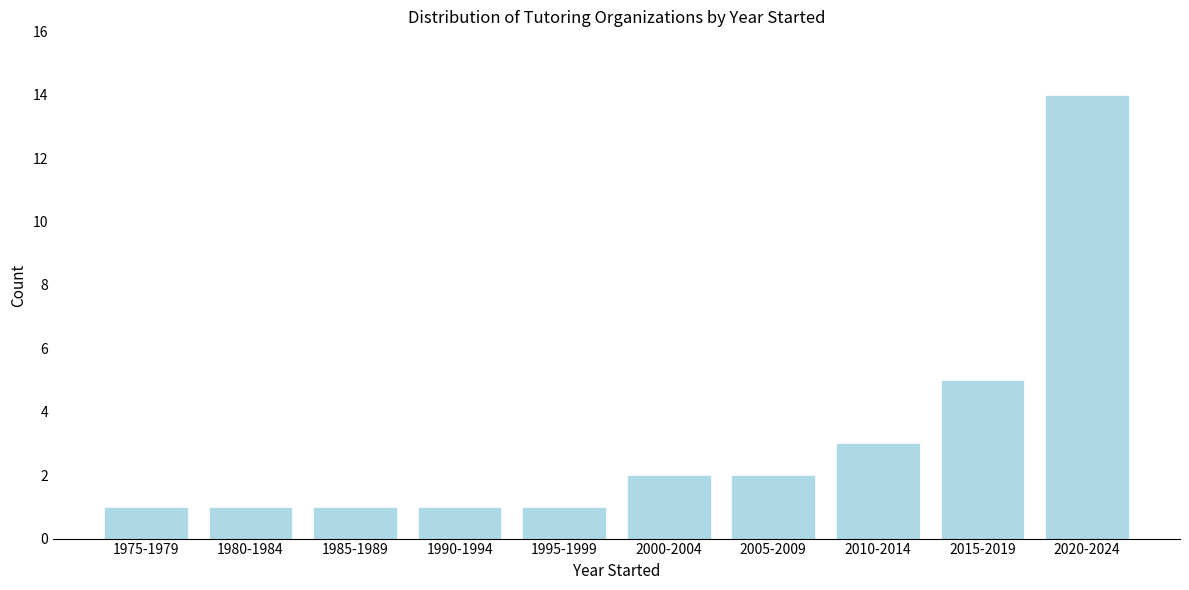

Reading left to right, list all the values displayed in this chart.

1975-1979=1	1980-1984=1	1985-1989=1	1990-1994=1	1995-1999=1	2000-2004=2	2005-2009=2	2010-2014=3	2015-2019=5	2020-2024=14